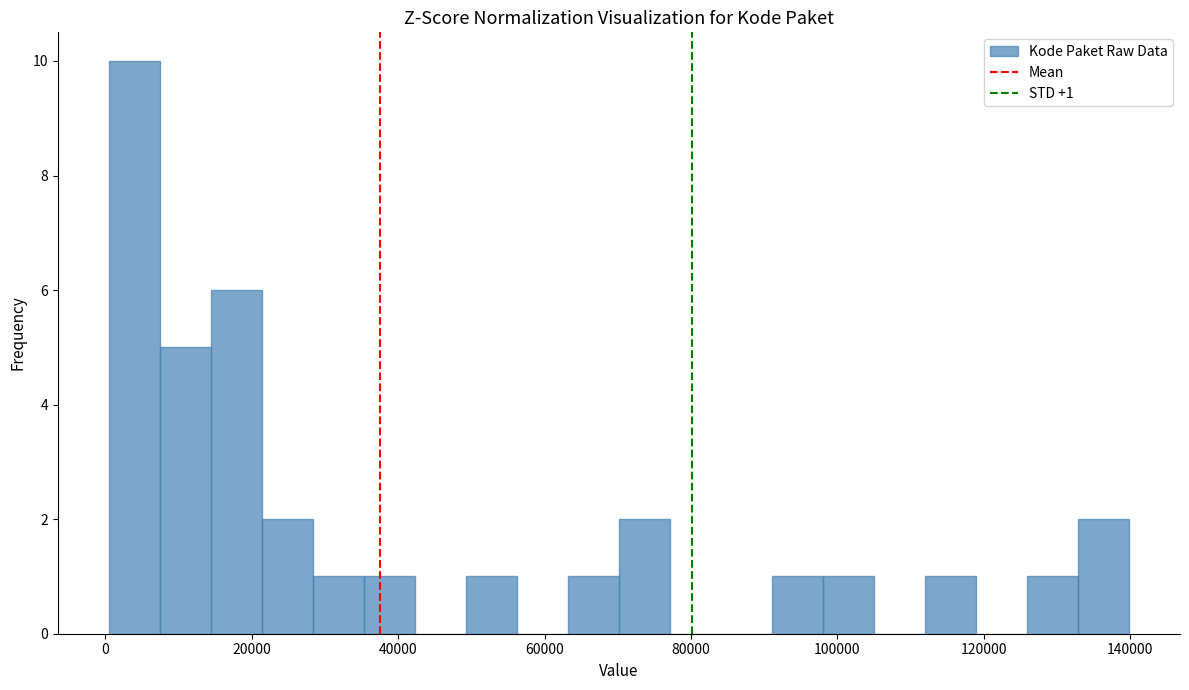

Around what value on the x-axis is the tallest bar? Give the approximate position of its centre, as read against the axis.

4000